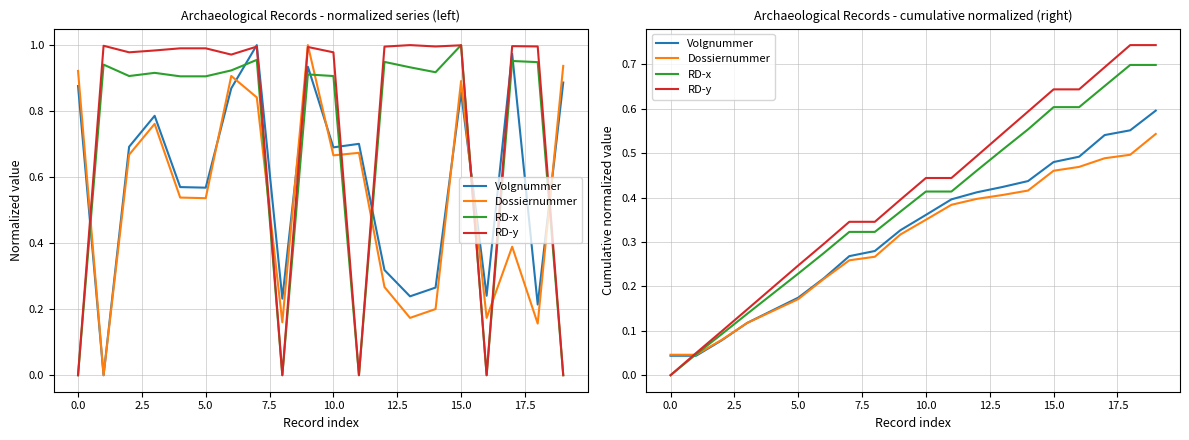

True or false: Volgnummer has a value of 0.6 at 18.

True